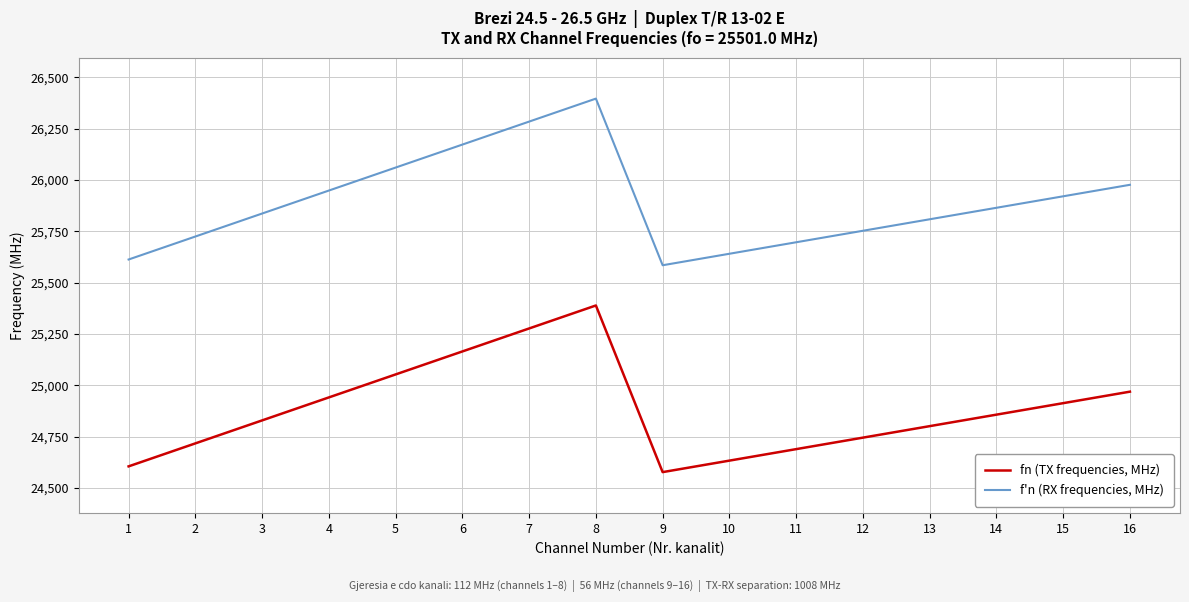

At which category does f'n (RX frequencies, MHz) reach its first local peak?

8